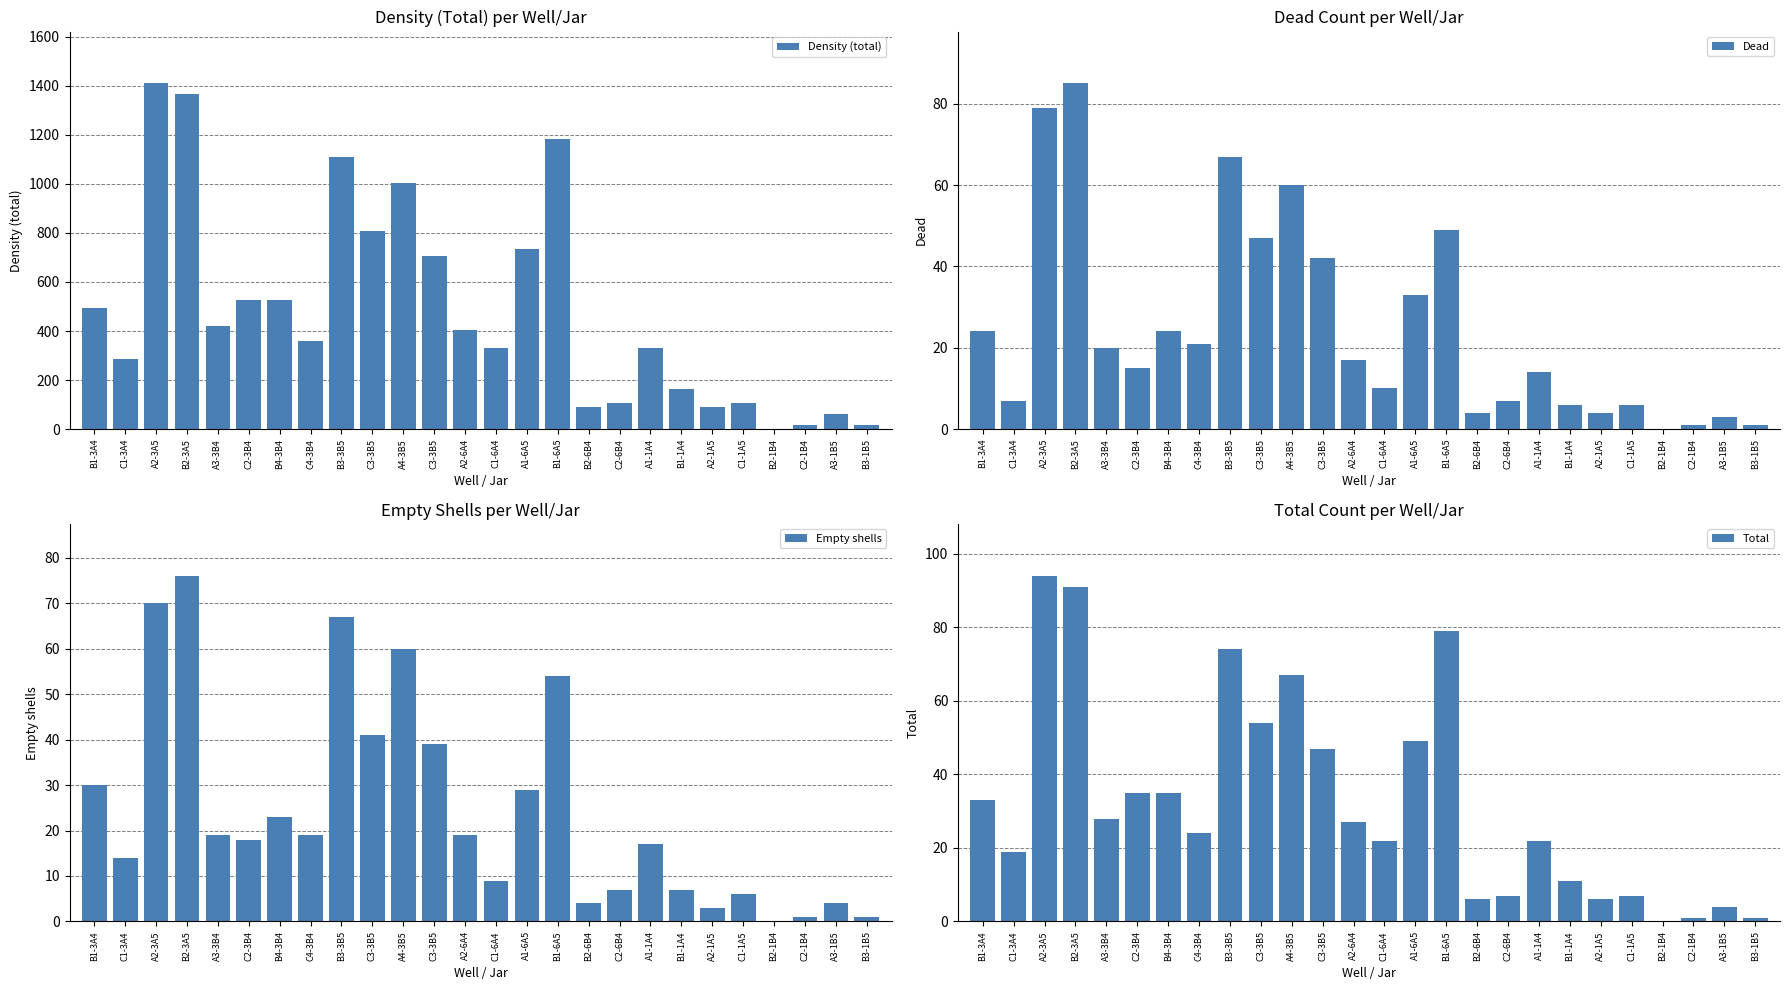

At how many categories does at least one series exceed 155?

18